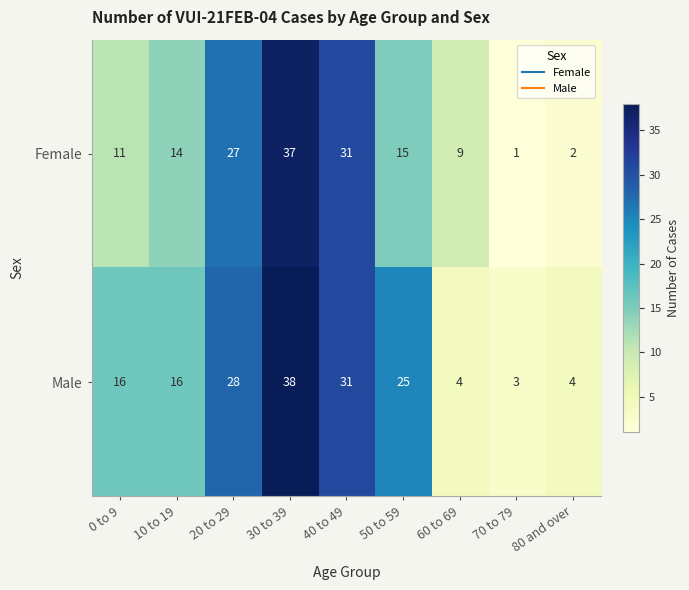

What is the difference between the Male values at 20 to 29 and 40 to 49?

3